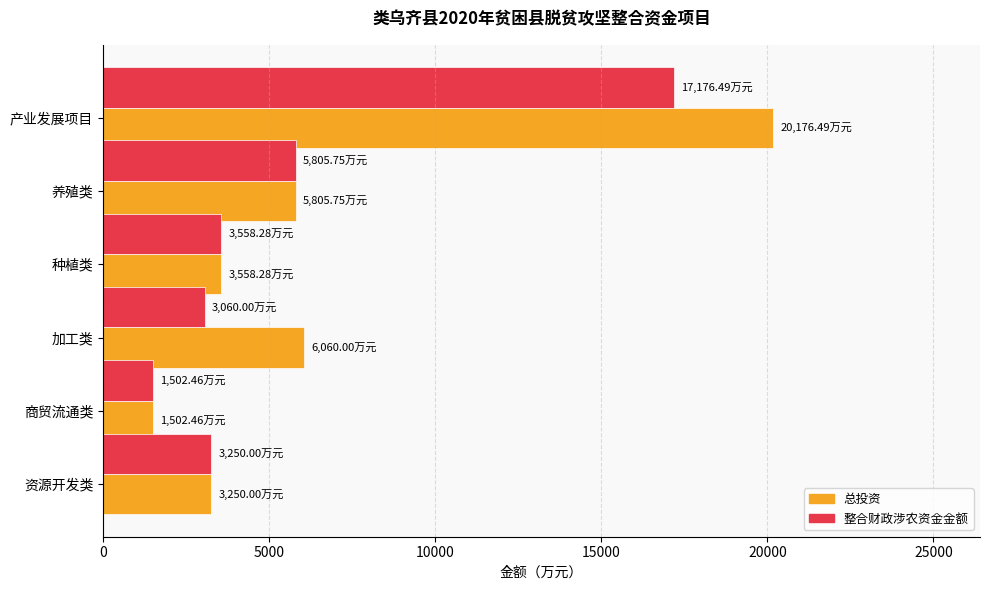

At which category is the sum across all series the highest?

产业发展项目